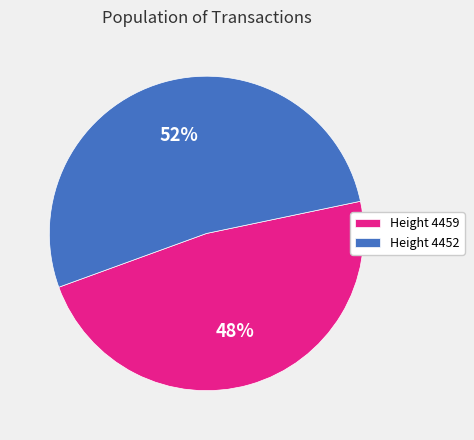

To the nearest percent, what is the combined percentage of Height 4452 and Height 4459?

100%